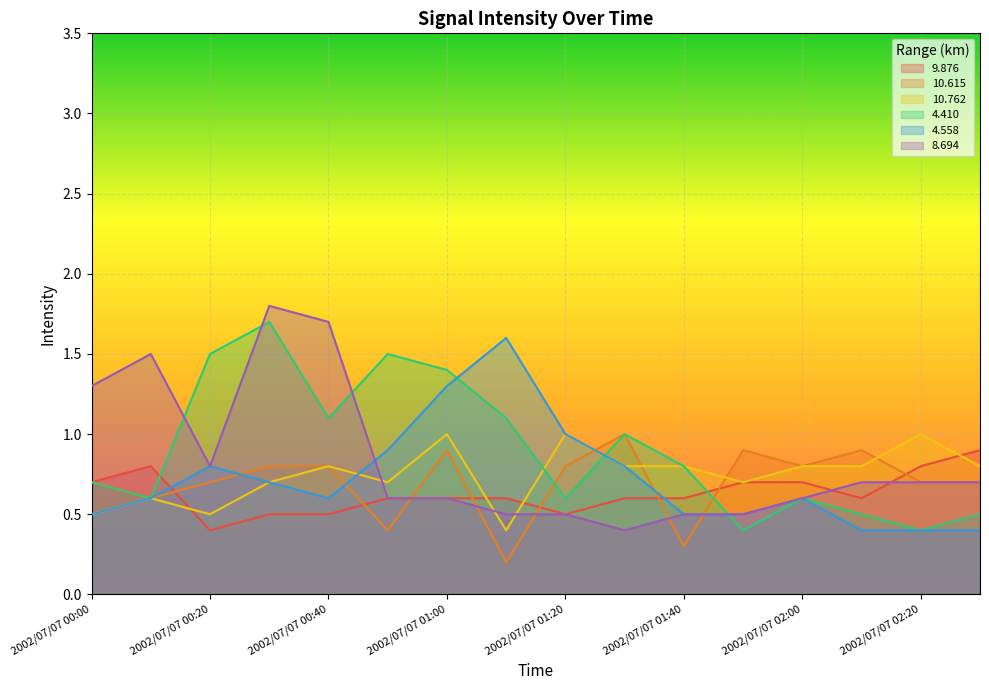

How many interior local peaks does the 10.615 series have?

4